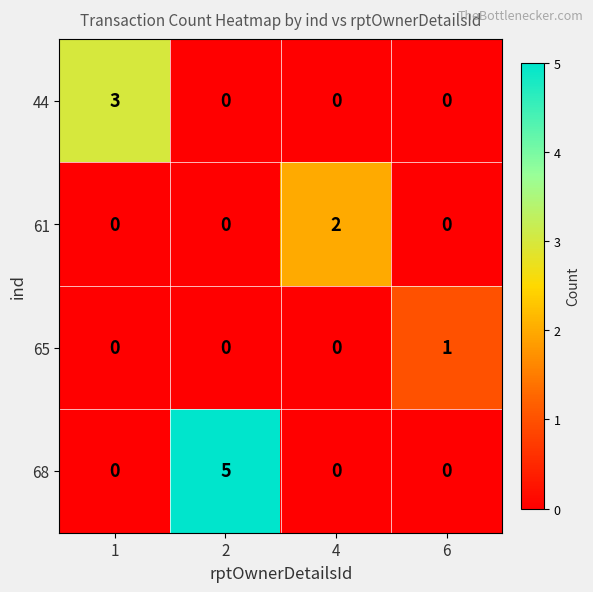

The 68 series shows 0 at 1. True or false?

True